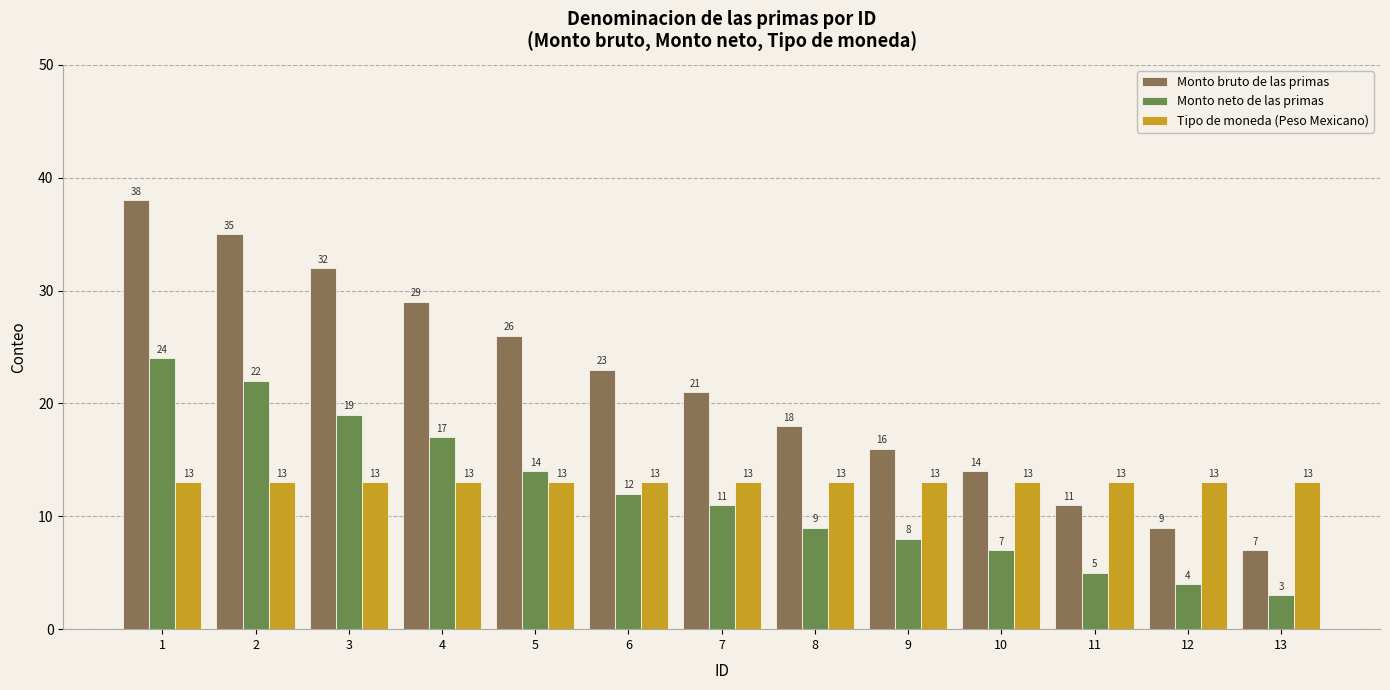

What is the total value across all series at 4?

59